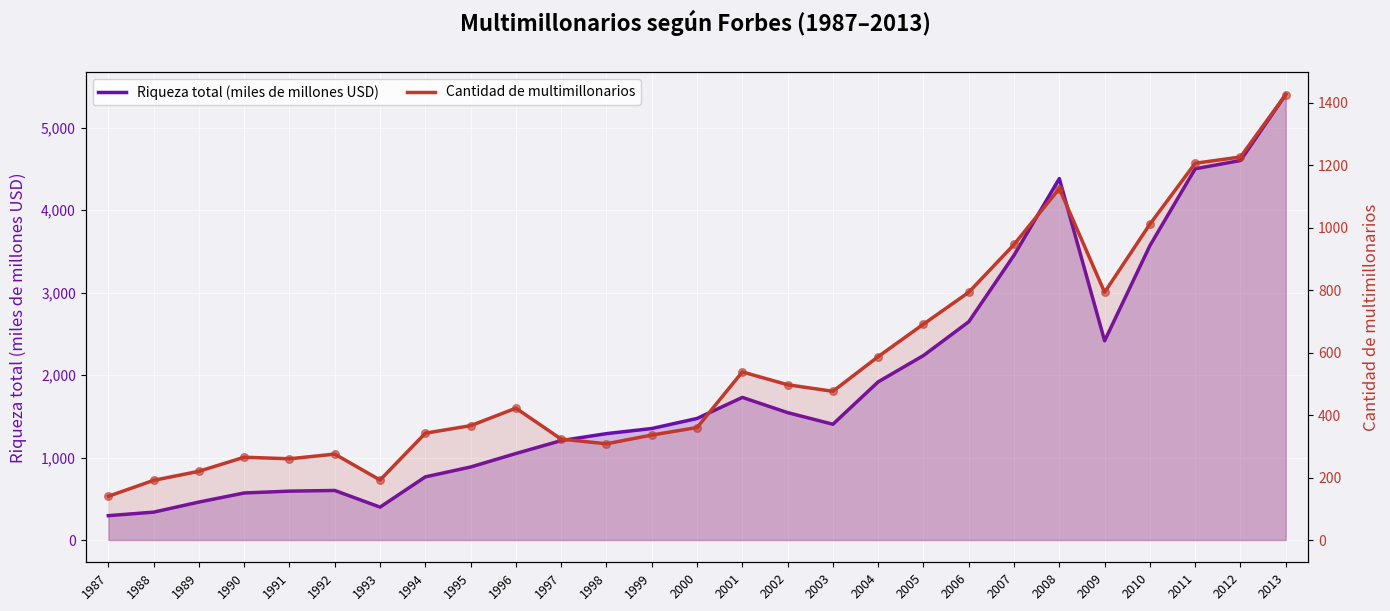

Which series has the widest spread of Y values?

Riqueza total (miles de millones USD)